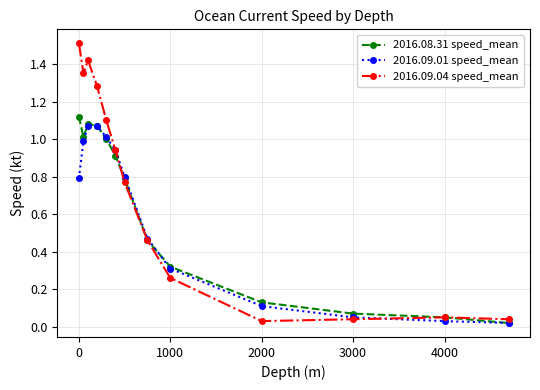

What is the value of the 2016.08.31 speed_mean point at the 2nd from the left?

1.0